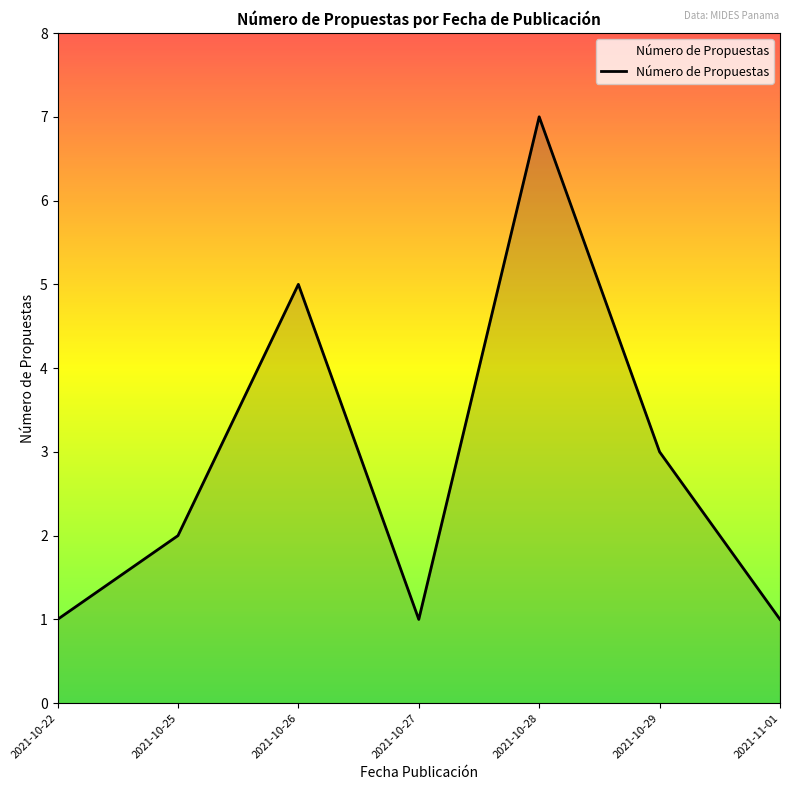

At which category does the data reach its first local peak?

2021-10-26